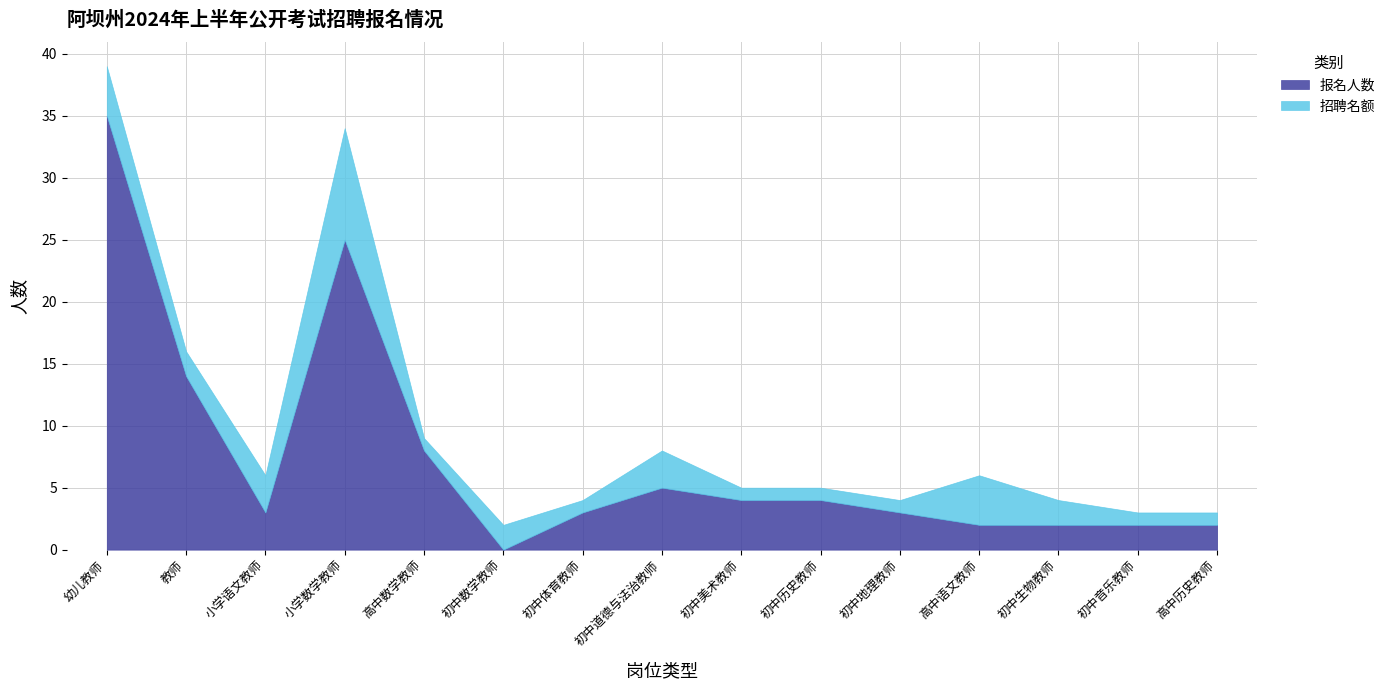

At which category does 招聘名额 reach its first local peak?

小学数学教师